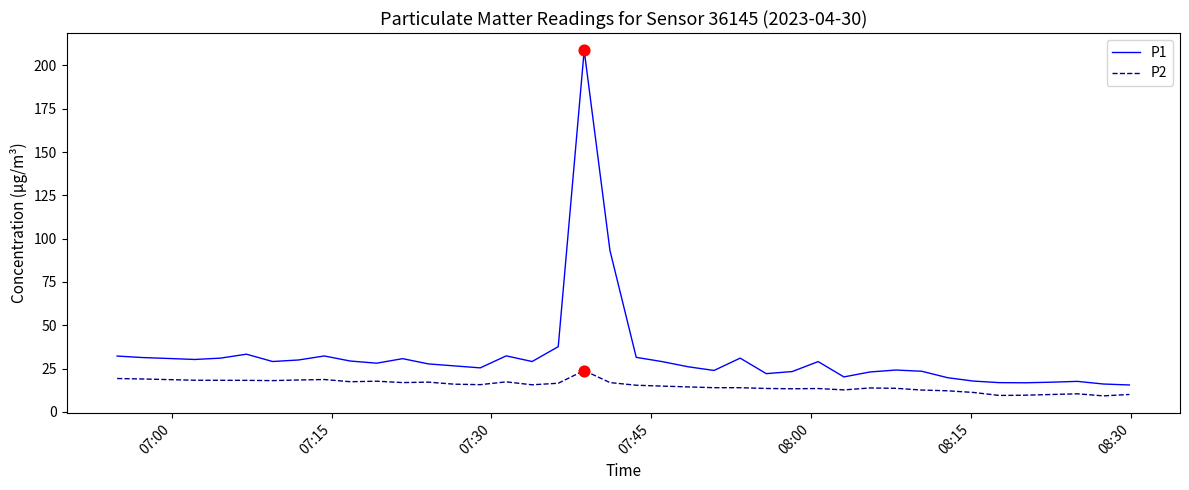

Which series has the largest total across all categories?

P1